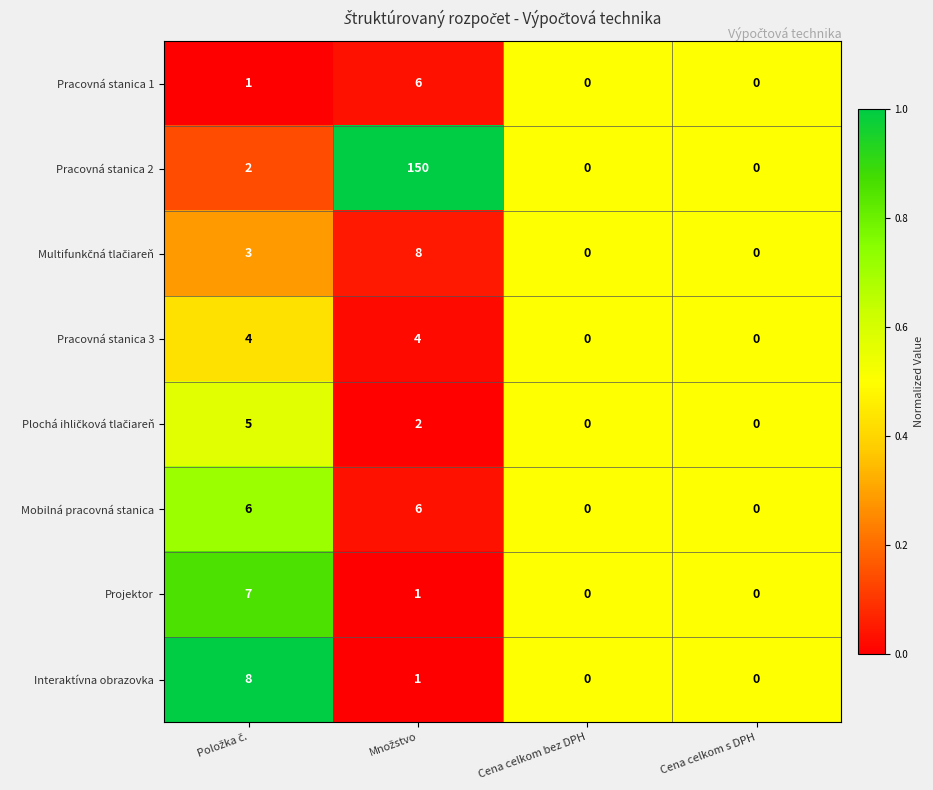

Which series has the largest total across all categories?

Pracovná stanica 2